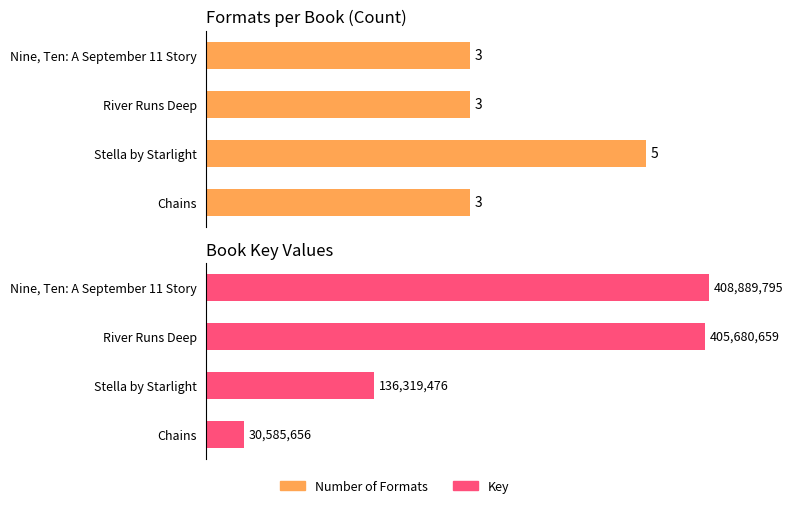

How many data points in Number of Formats are above 3?

1